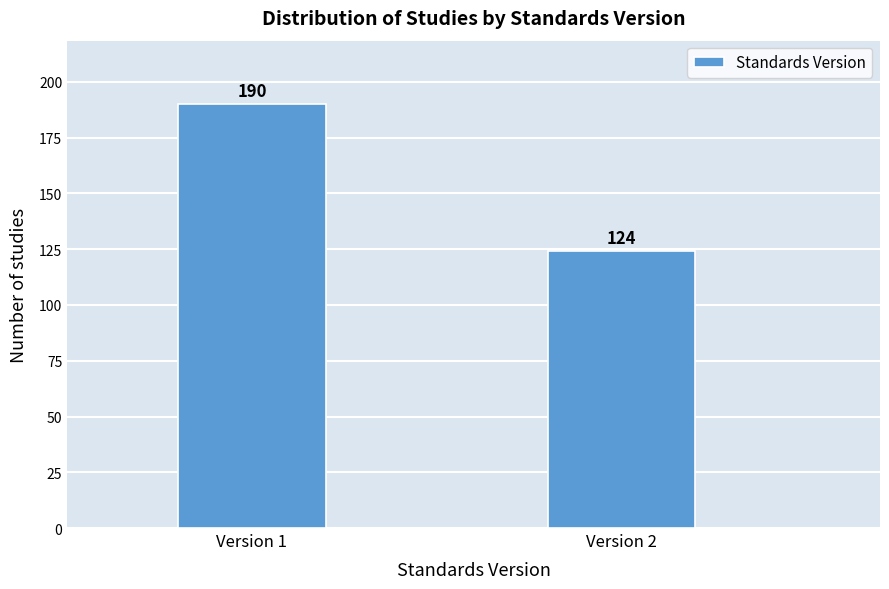

Reading left to right, extract all data points from this chart.

Version 1=190	Version 2=124